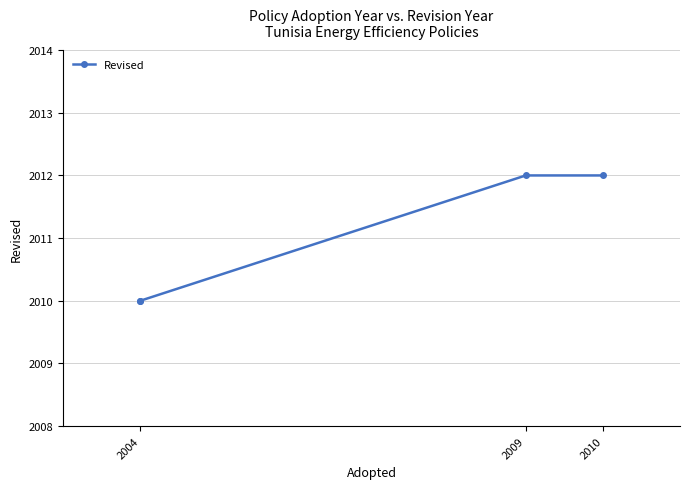

At which category does the chart reach its peak across all series?

2009